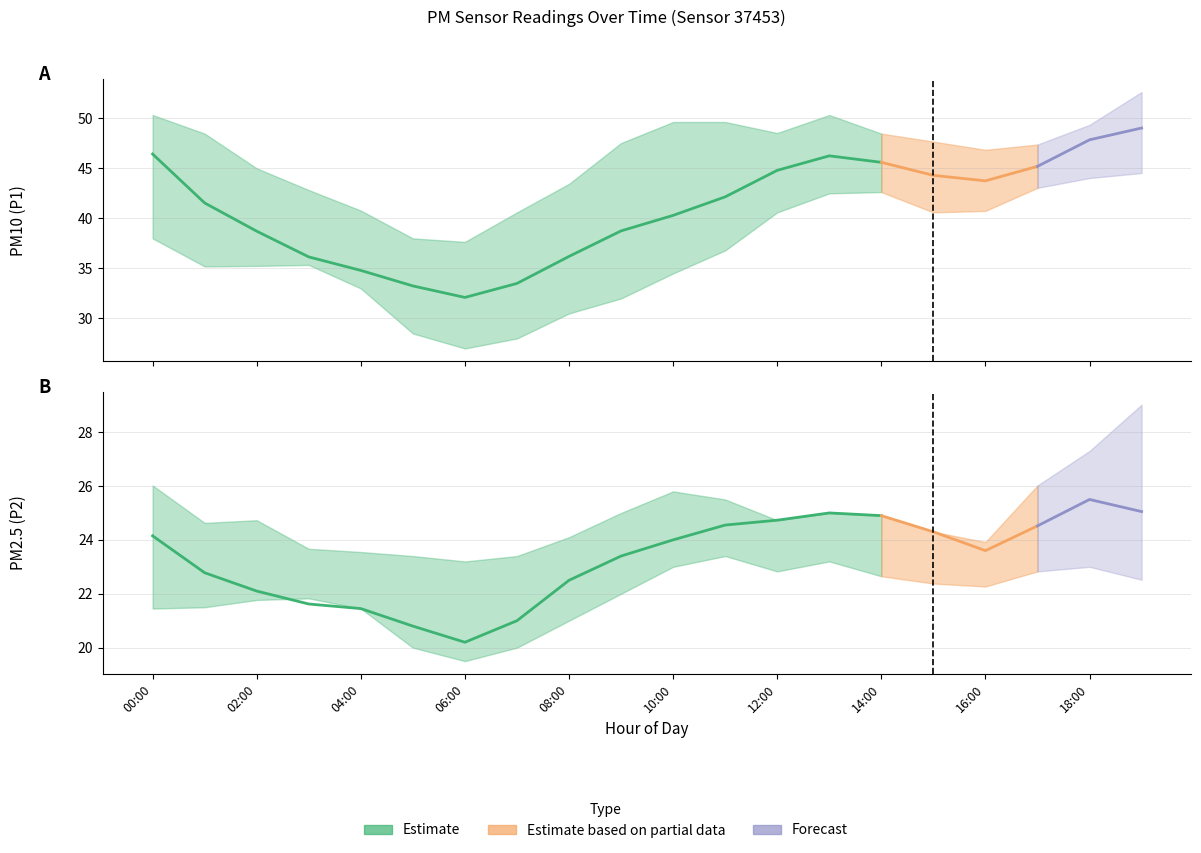

Rank the series at 10:00 from lowest to highest value.

P2_lower, P2, P2_upper, P1_lower, P1, P1_upper